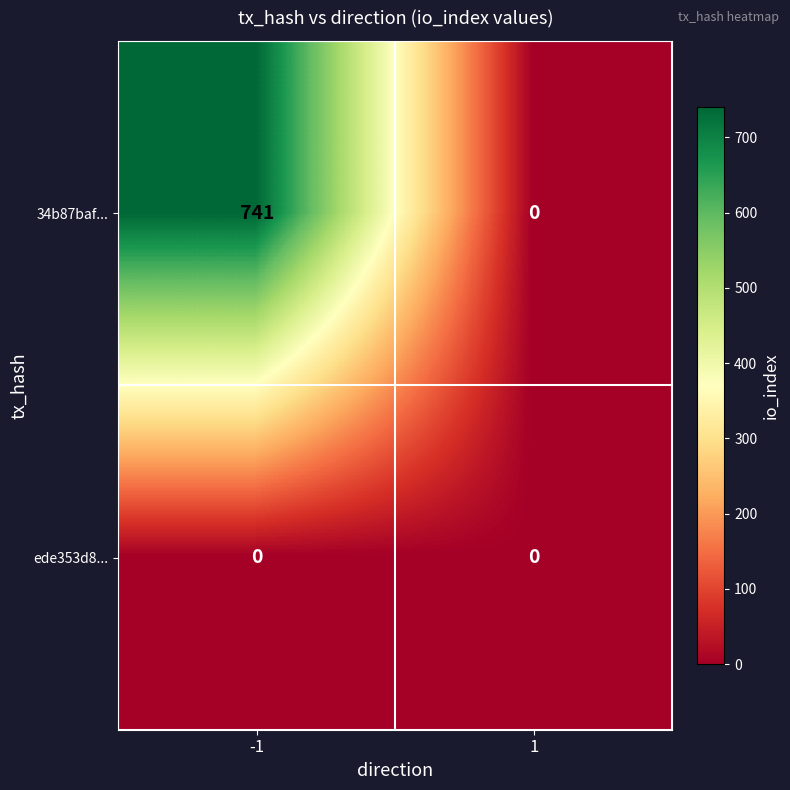

What is the spread (max minus min) of values at -1?

741